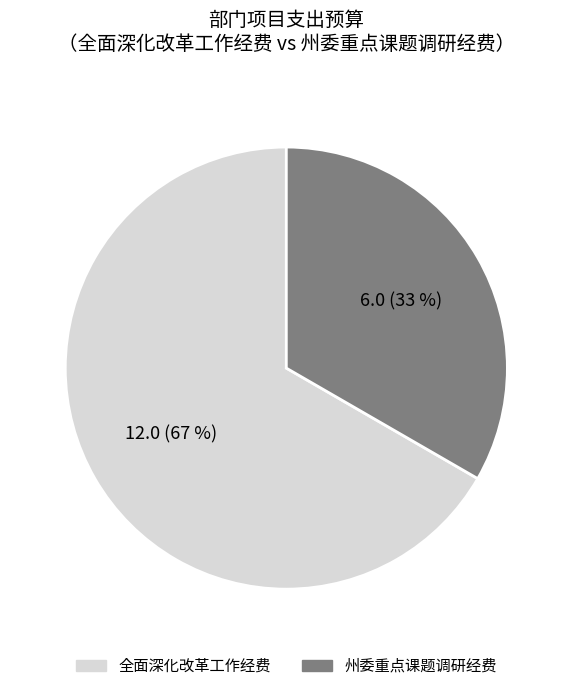

Is it true that 州委重点课题调研经费 is 25% of the pie?

False